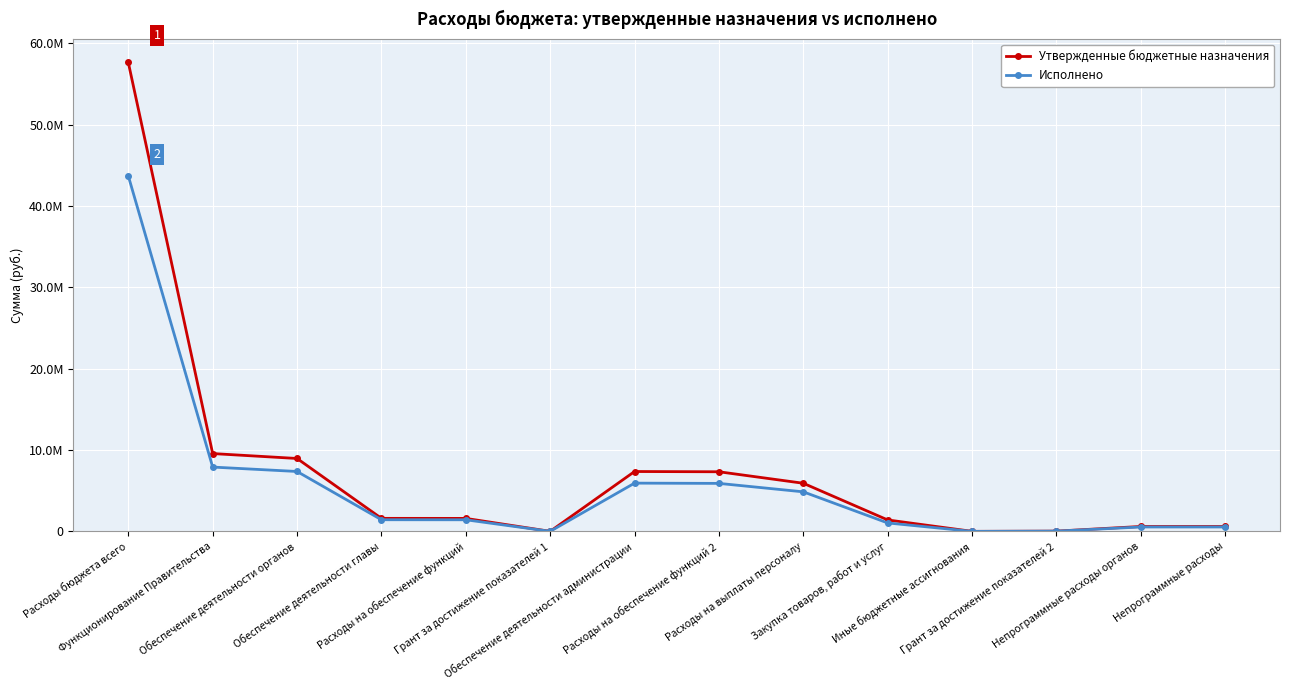

Reading right to left, extract all data points from this chart.

Утвержденные бюджетные назначения: Непрограммные расходы=603811.5	Непрограммные расходы органов=603811.5	Грант за достижение показателей 2=31147.1	Иные бюджетные ассигнования=4000.0	Закупка товаров, работ и услуг=1408189.9	Расходы на выплаты персоналу=5917200.0	Расходы на обеспечение функций 2=7329389.8	Обеспечение деятельности администрации=7360536.9	Грант за достижение показателей 1=5191.2	Расходы на обеспечение функций=1597100.0	Обеспечение деятельности главы=1602291.2	Обеспечение деятельности органов=8962828.1	Функционирование Правительства=9566639.6	Расходы бюджета всего=57644496.9
Исполнено: Непрограммные расходы=542081.9	Непрограммные расходы органов=542081.9	Грант за достижение показателей 2=31147.1	Иные бюджетные ассигнования=169.4	Закупка товаров, работ и услуг=1038409.6	Расходы на выплаты персоналу=4862392.1	Расходы на обеспечение функций 2=5900971.1	Обеспечение деятельности администрации=5932118.2	Грант за достижение показателей 1=5191.2	Расходы на обеспечение функций=1427216.8	Обеспечение деятельности главы=1432408.0	Обеспечение деятельности органов=7364526.2	Функционирование Правительства=7906608.1	Расходы бюджета всего=43699416.9